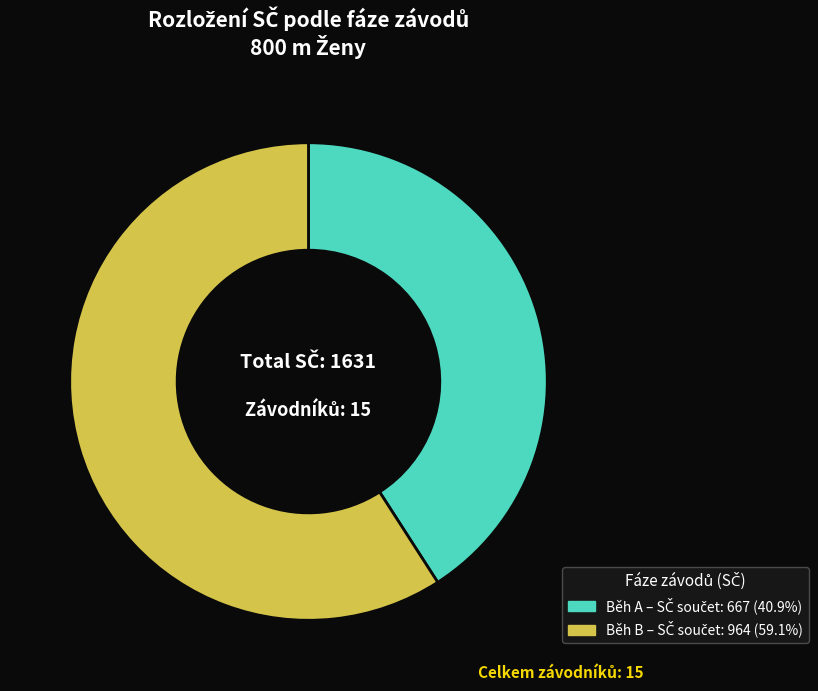

To the nearest percent, what is the average slice percentage?

50%